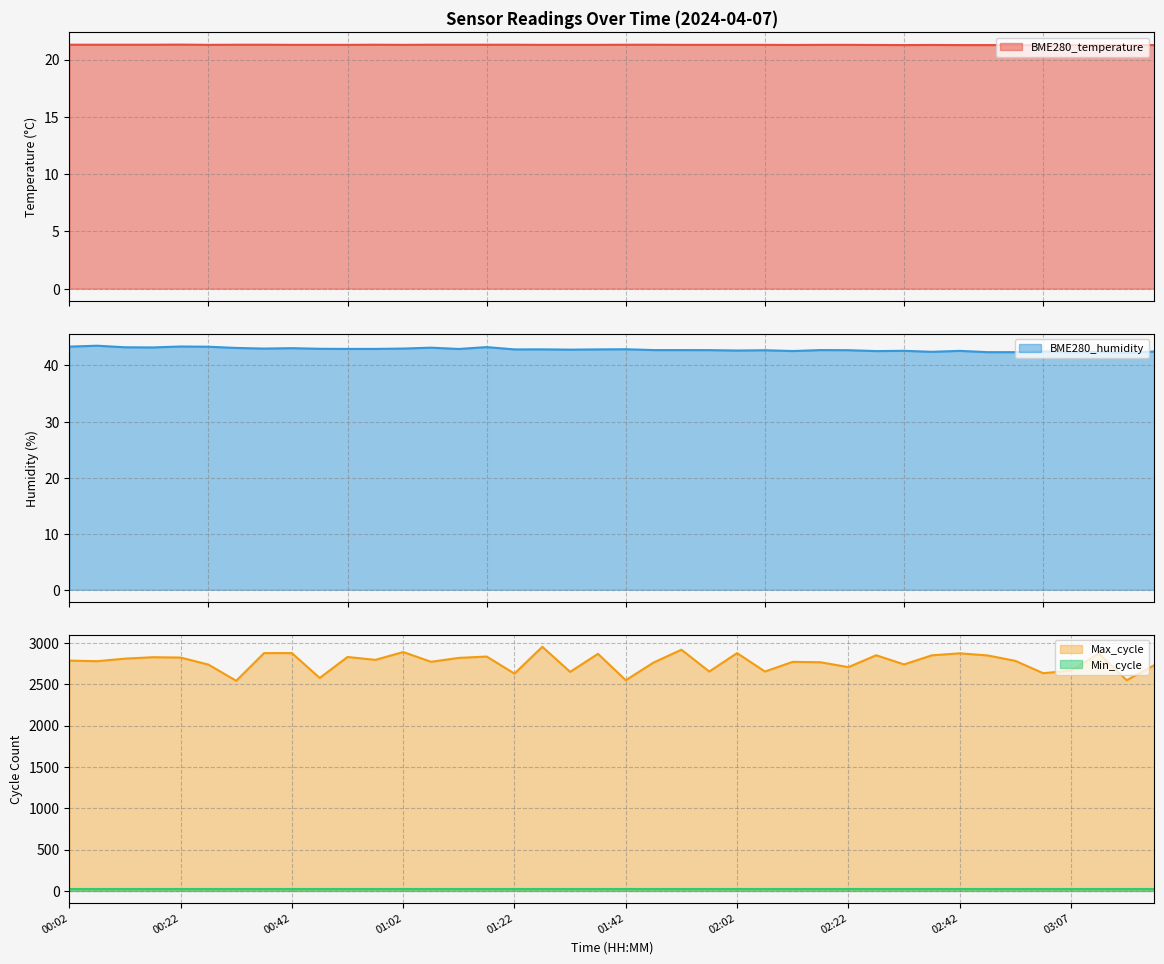

What is the approximate value of Max_cycle at 01:52?

2917.0